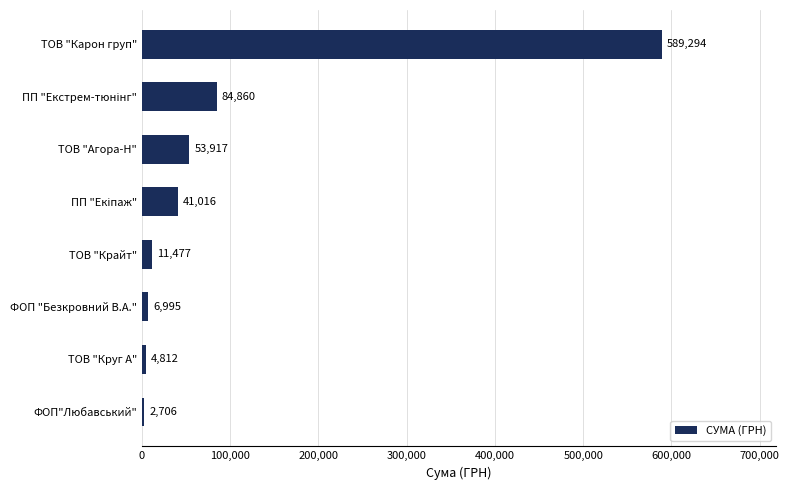

The chart shows a value of 589293.8 at ТОВ "Карон груп". True or false?

True